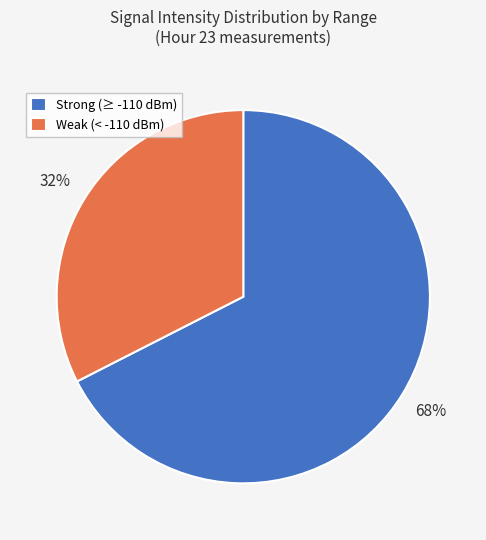

Is there a majority slice in this chart?

Yes